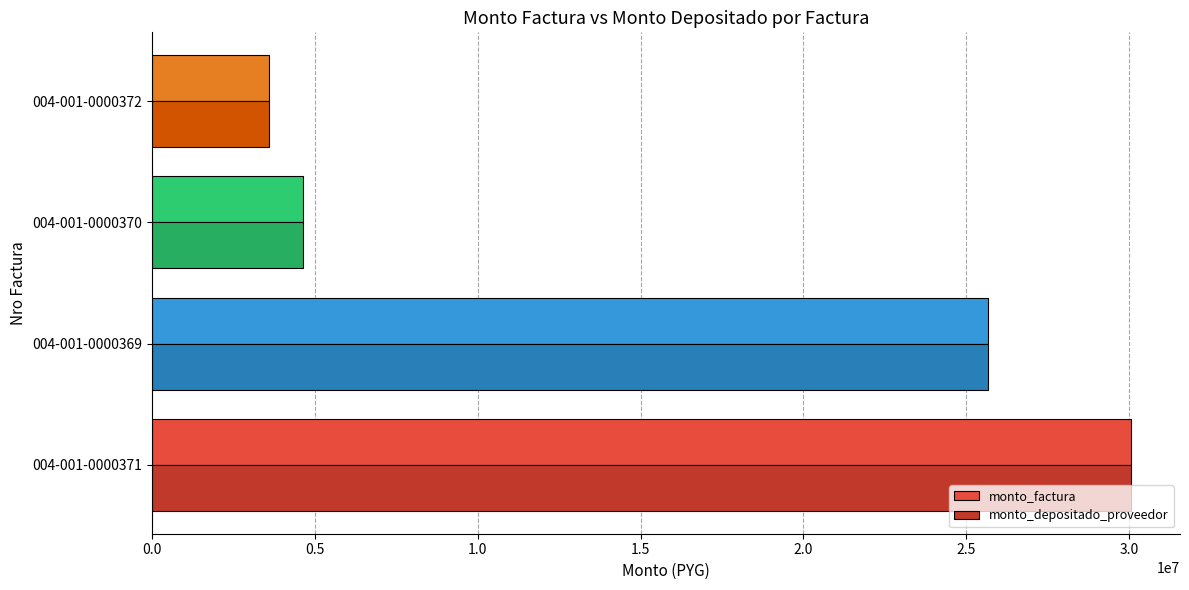

What is the average value of the monto_factura series?

15984375